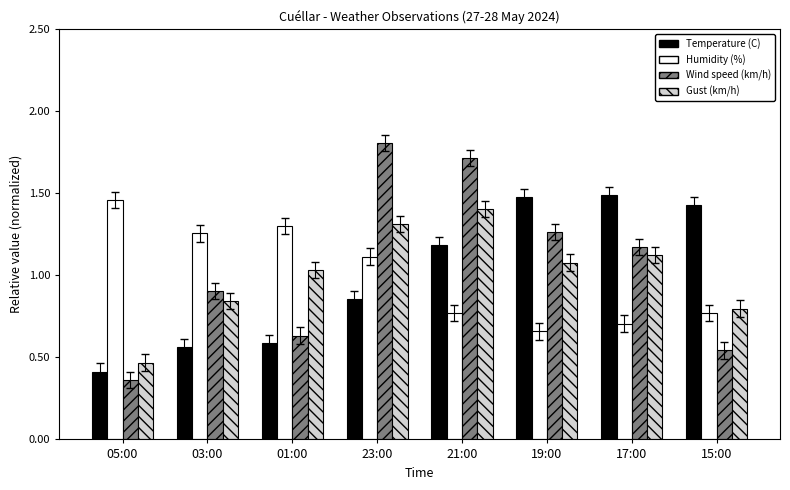

Where does the Gust (km/h) series first go above 1?

01:00